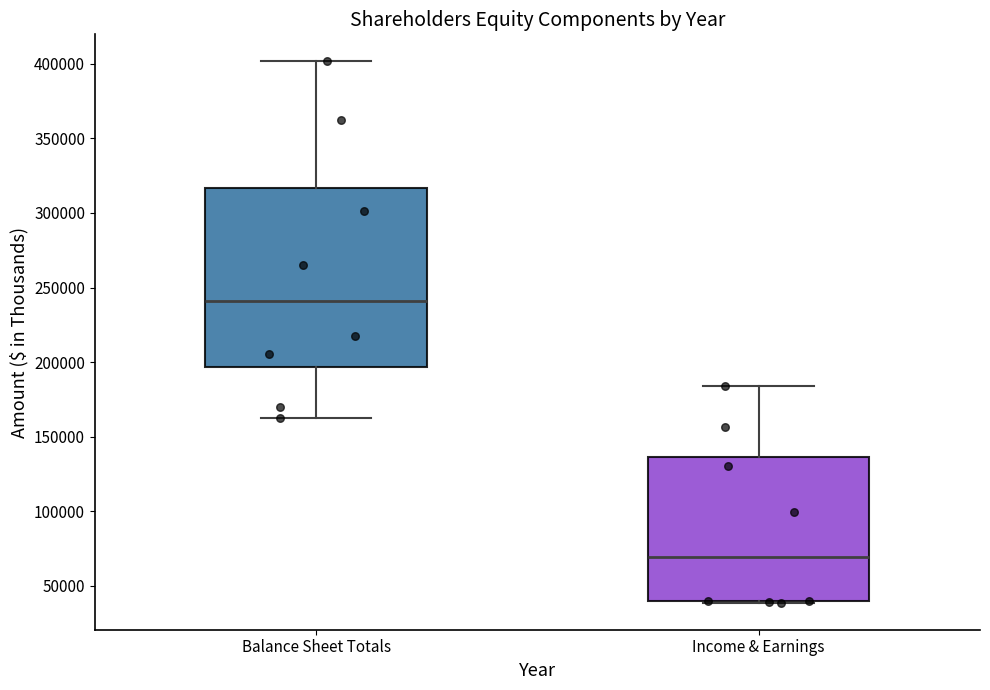

Where is the upper edge of the box for Balance Sheet Totals on the y-axis? The values are not printed on the chart, so give them approximately, as read against the axis.

315000